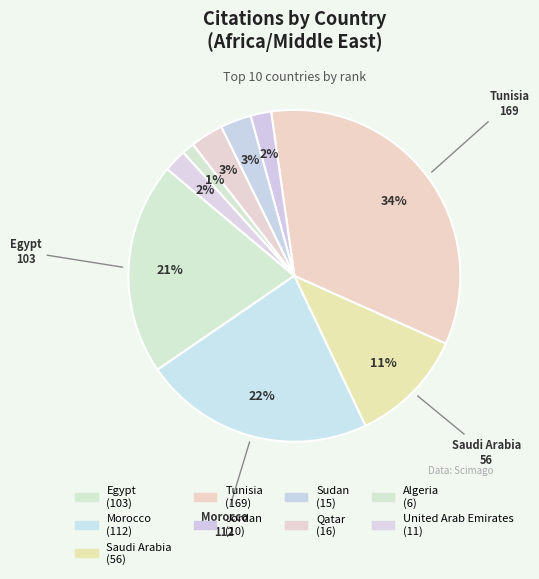

Rank the categories by value from lowest to highest.

Iraq, Algeria, Jordan, United Arab Emirates, Sudan, Qatar, Saudi Arabia, Egypt, Morocco, Tunisia